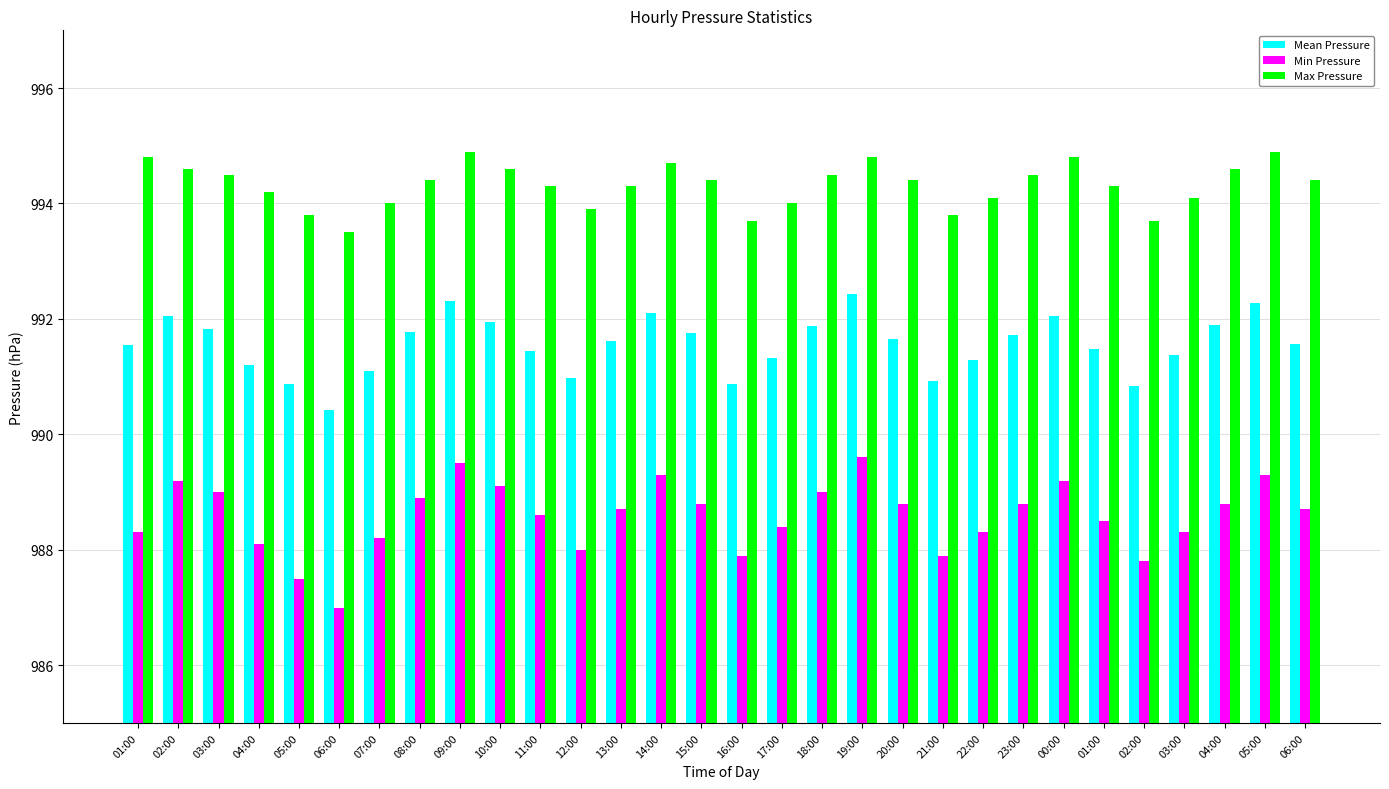

The Mean Pressure series shows 991.0 at 12:00. True or false?

True